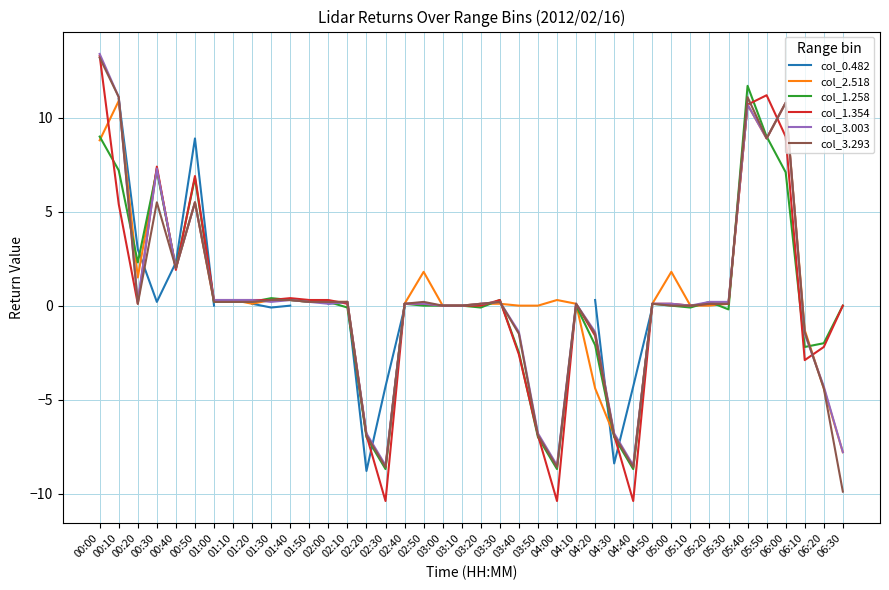

Which series changed the most between 01:20 and 06:00?

col_2.518